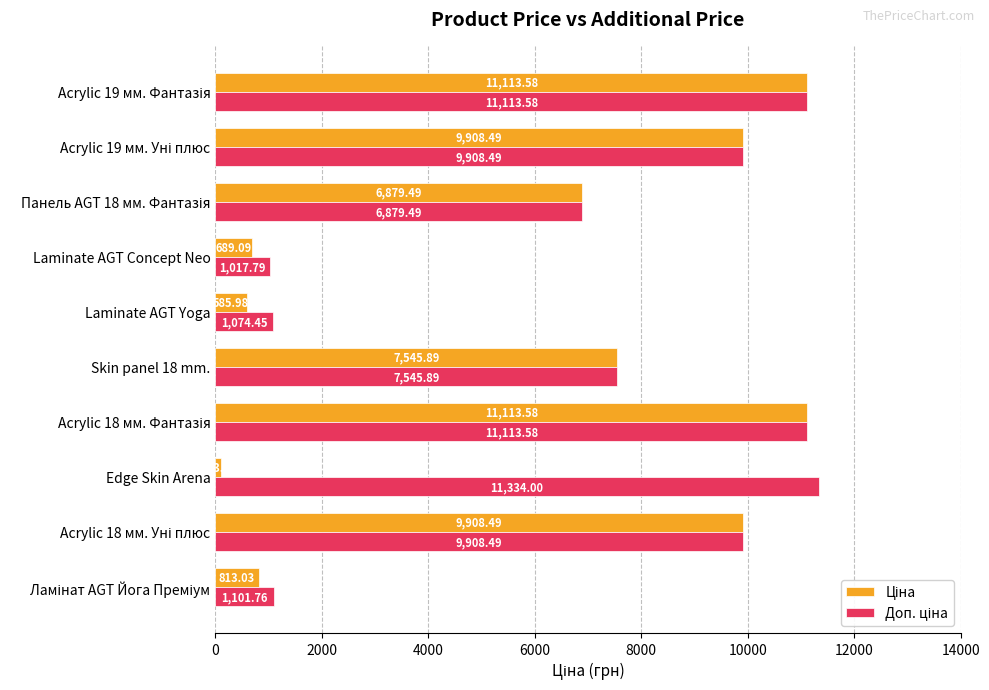

Which category has the lowest value across all series?

Edge Skin Arena